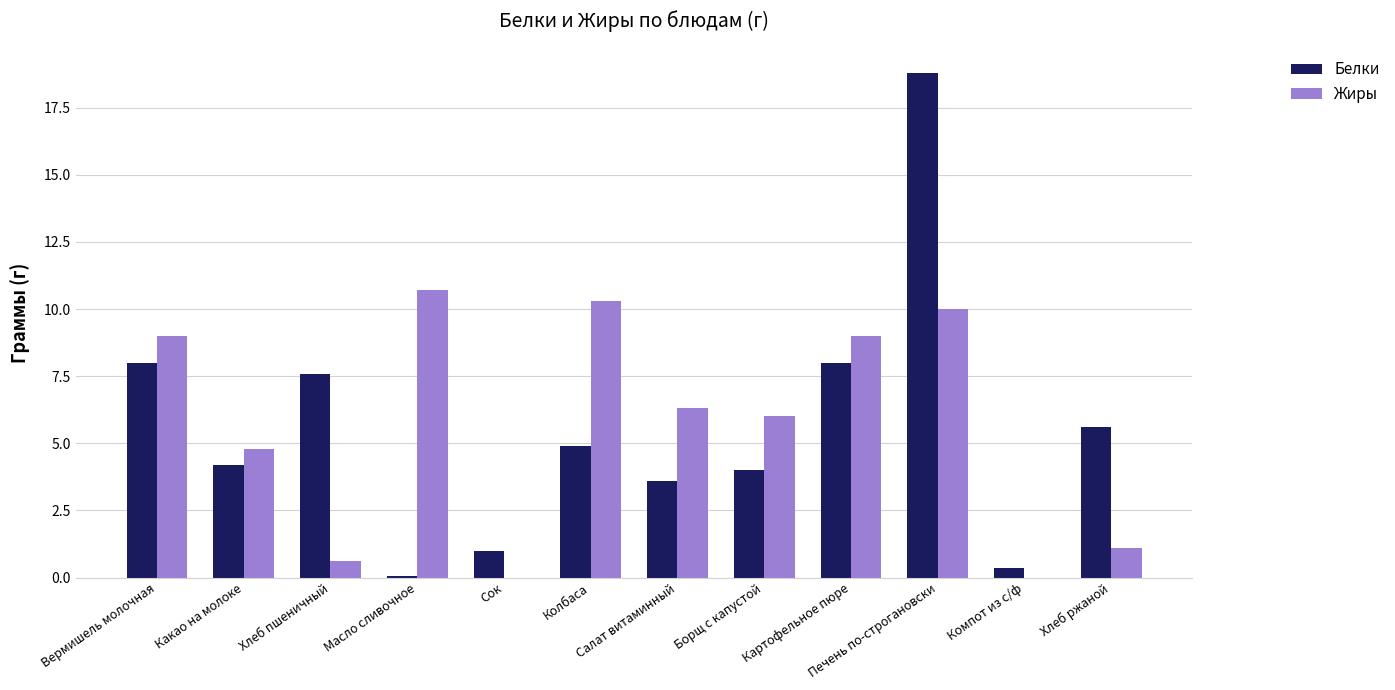

Reading left to right, what are all the values shown in this chart?

Белки: Вермишель молочная=8.0	Какао на молоке=4.2	Хлеб пшеничный=7.6	Масло сливочное=0.1	Сок=1.0	Колбаса=4.9	Салат витаминный=3.6	Борщ с капустой=4.0	Картофельное пюре=8.0	Печень по-строгановски=18.8	Компот из с/ф=0.3	Хлеб ржаной=5.6
Жиры: Вермишель молочная=9.0	Какао на молоке=4.8	Хлеб пшеничный=0.6	Масло сливочное=10.7	Сок=0.0	Колбаса=10.3	Салат витаминный=6.3	Борщ с капустой=6.0	Картофельное пюре=9.0	Печень по-строгановски=10.0	Компот из с/ф=0.0	Хлеб ржаной=1.1